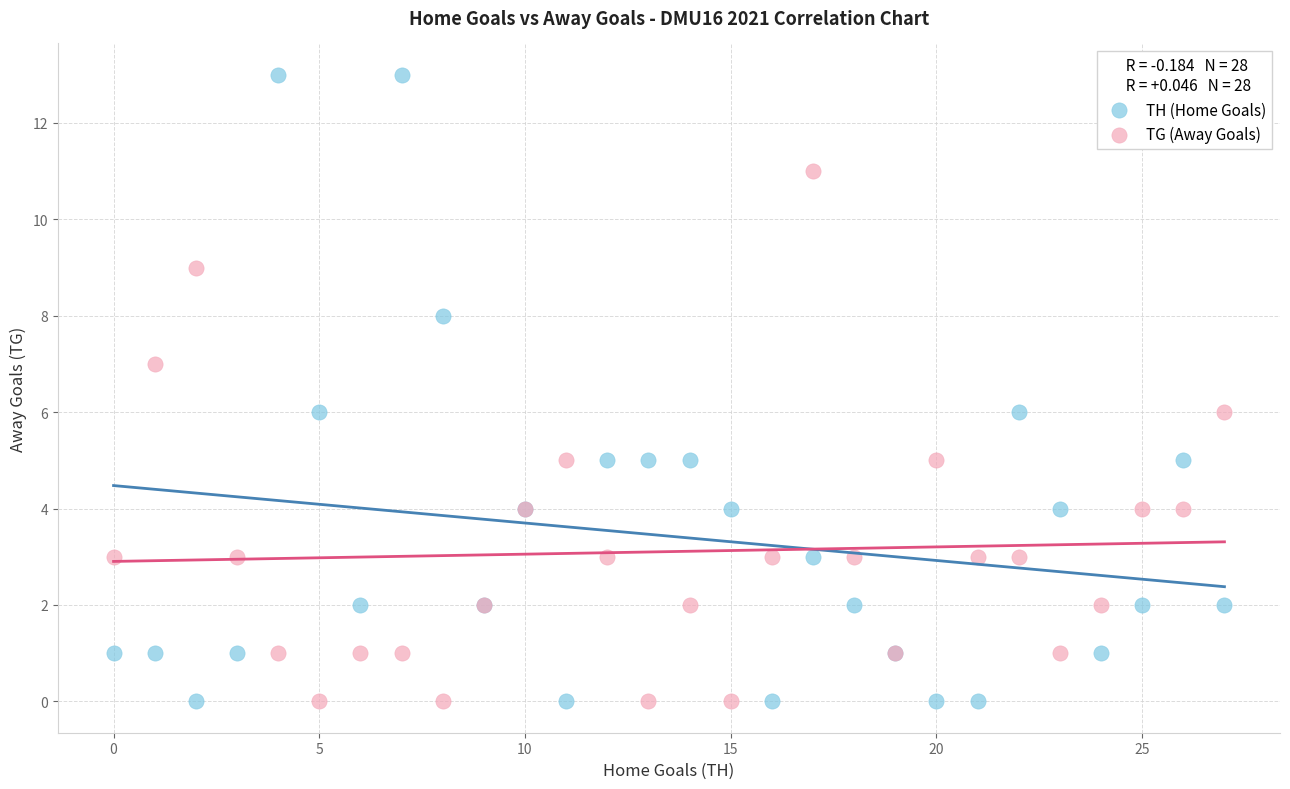

What are all the series names shown in the legend?

TH (Home Goals), TG (Away Goals)